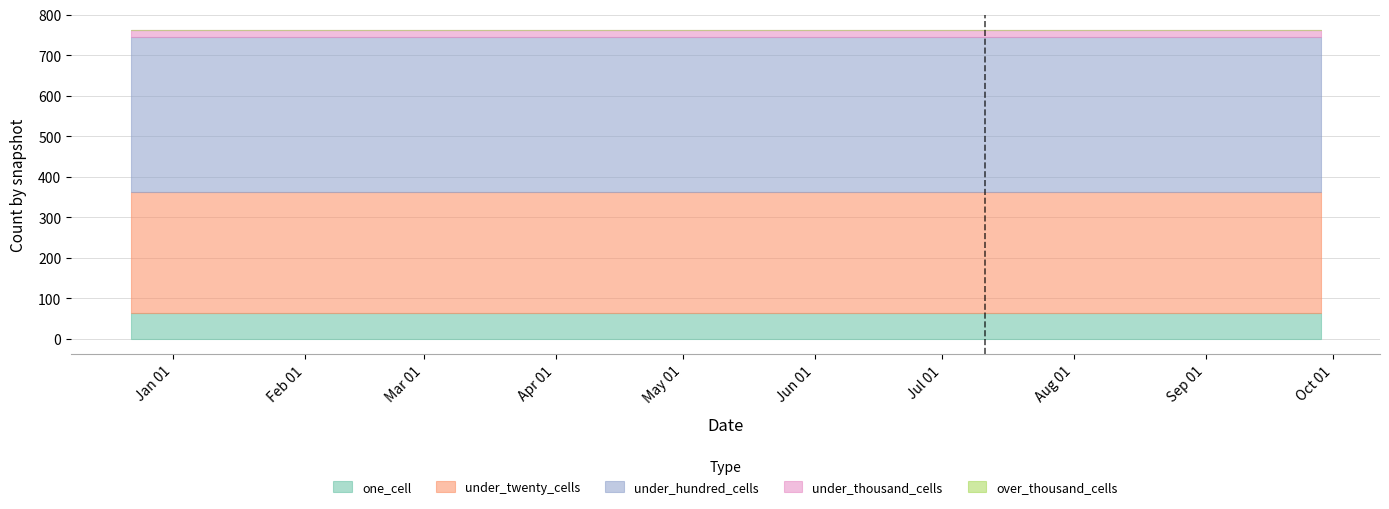

The under_twenty_cells series shows 203 at 2018-07-11. True or false?

False